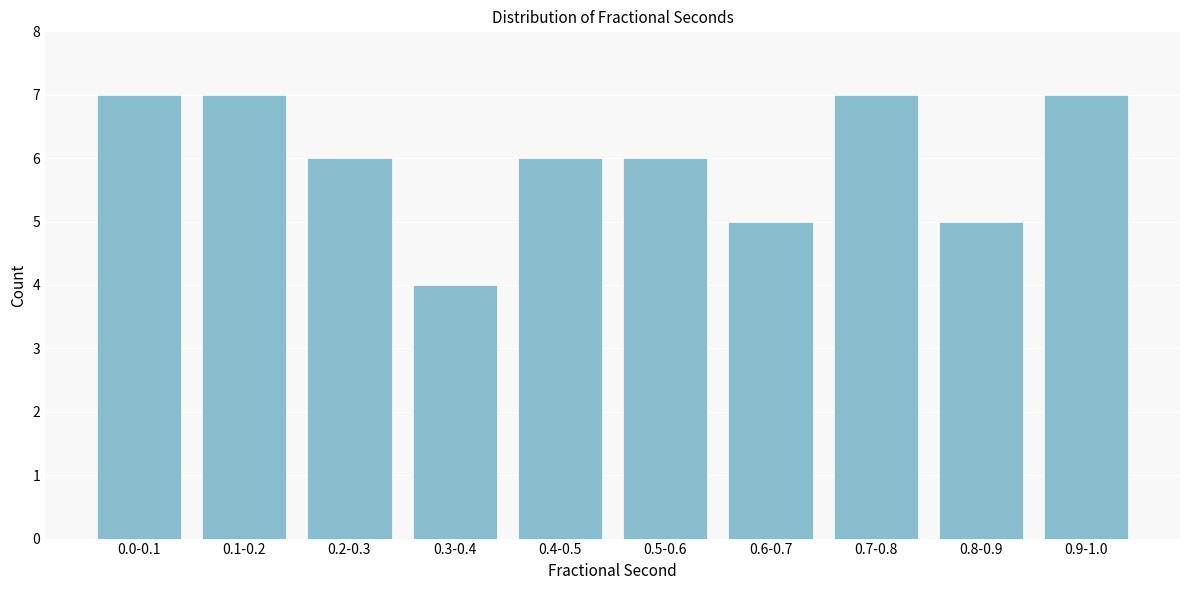

Reading left to right, what are all the values shown in this chart?

7	7	6	4	6	6	5	7	5	7